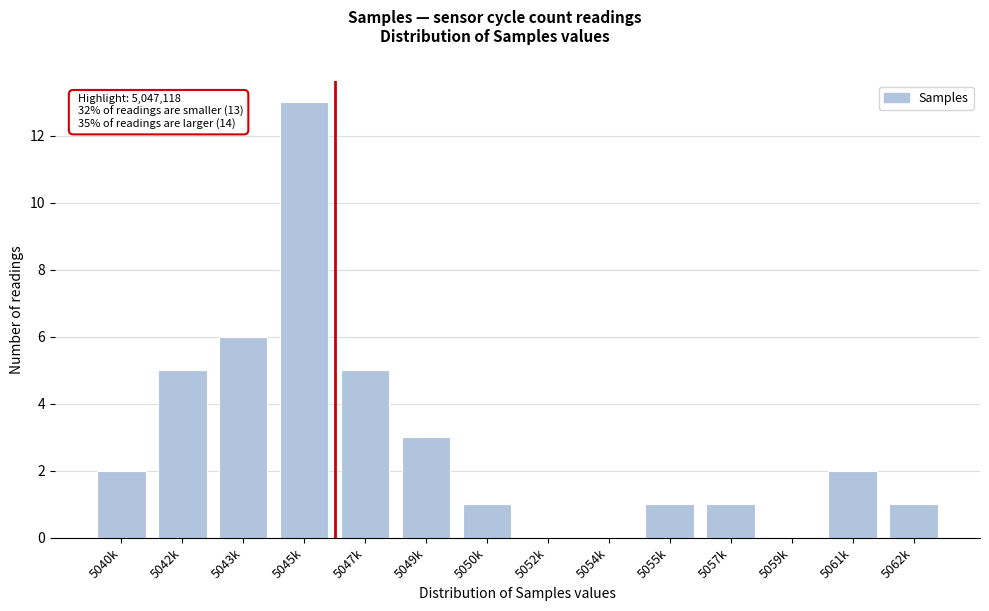

Reading left to right, extract all data points from this chart.

5040k=2	5042k=5	5043k=6	5045k=13	5047k=5	5049k=3	5050k=1	5052k=0	5054k=0	5055k=1	5057k=1	5059k=0	5061k=2	5062k=1